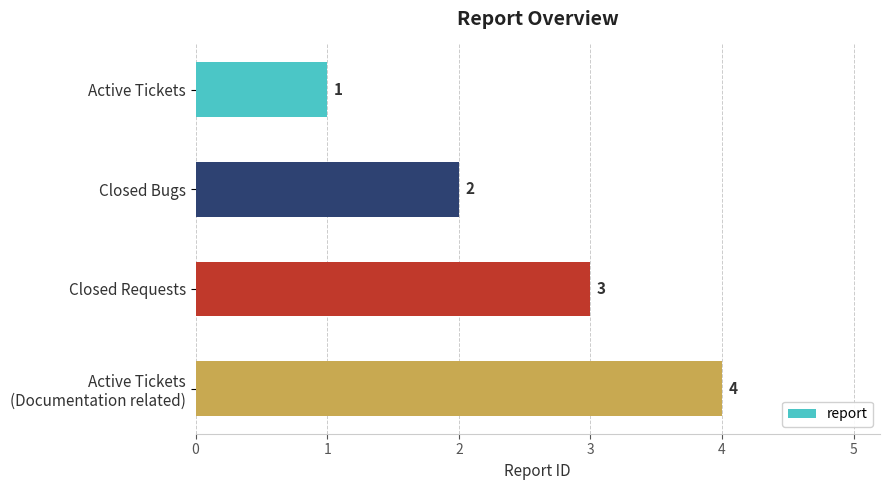

At which label is the value closest to 2?

Closed Bugs